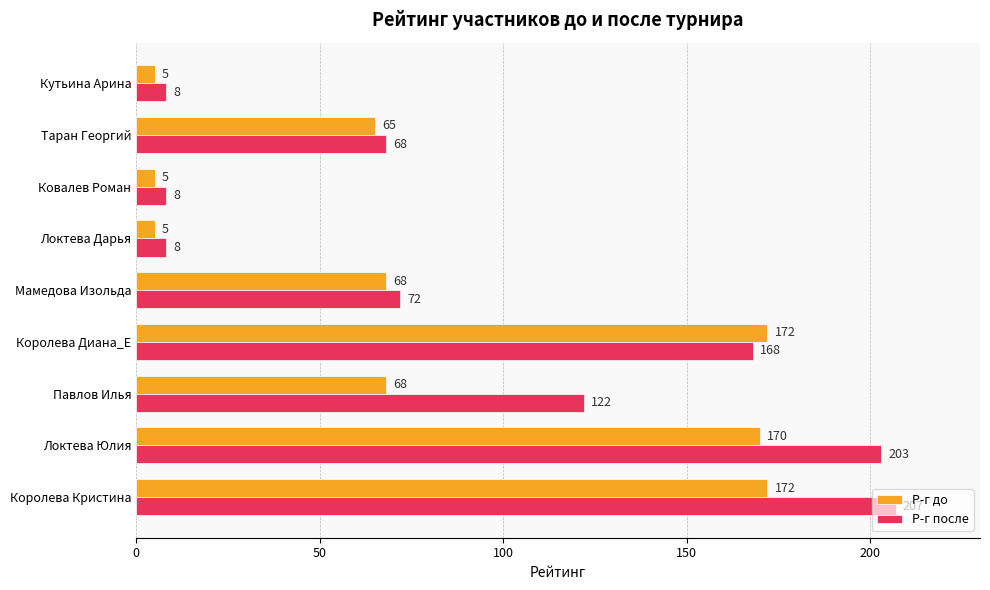

Rank the series by their maximum value, from lowest to highest.

Р-г до, Р-г после